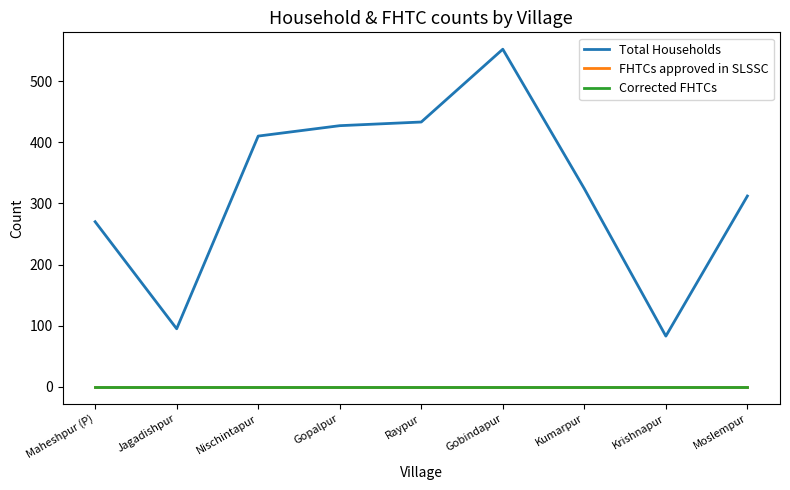

Where is Total Households nearest to the value 317?

Moslempur